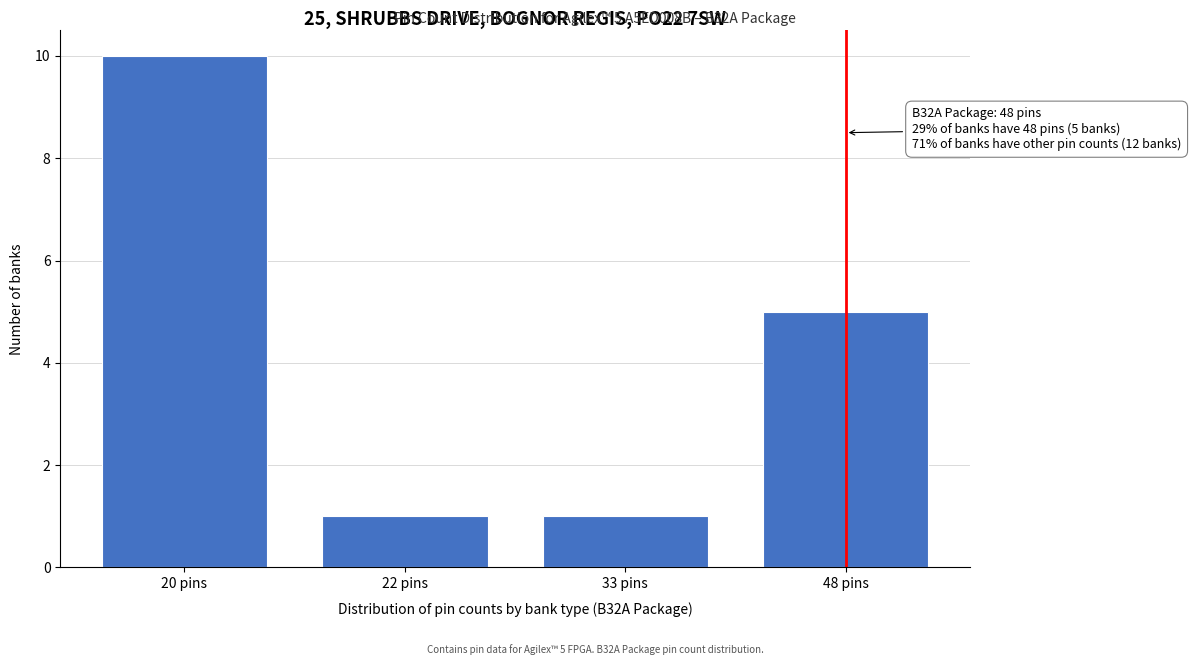

Reading left to right, extract all data points from this chart.

10	1	1	5